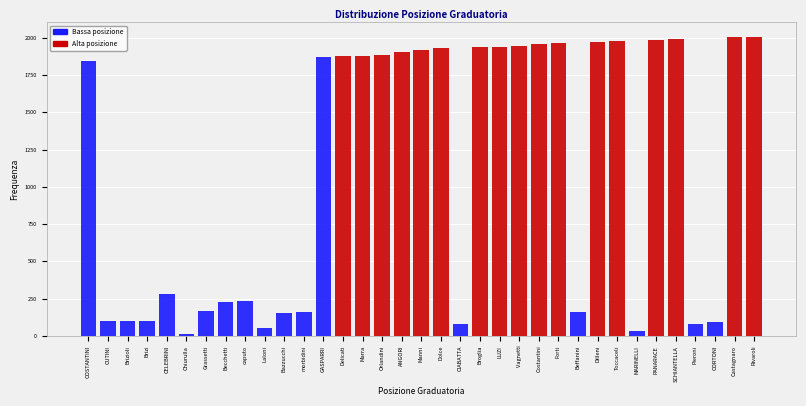

What is the label of the 30th bar from the left?

PANARACE